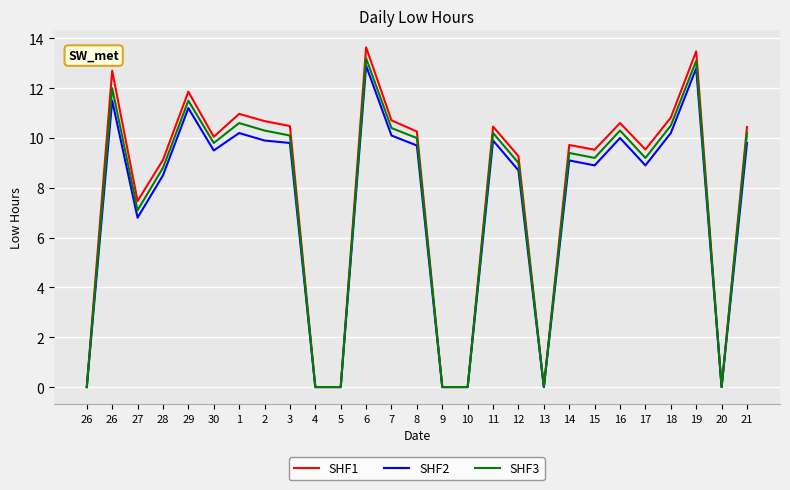

At which category does SHF1 reach its first local valley?

27